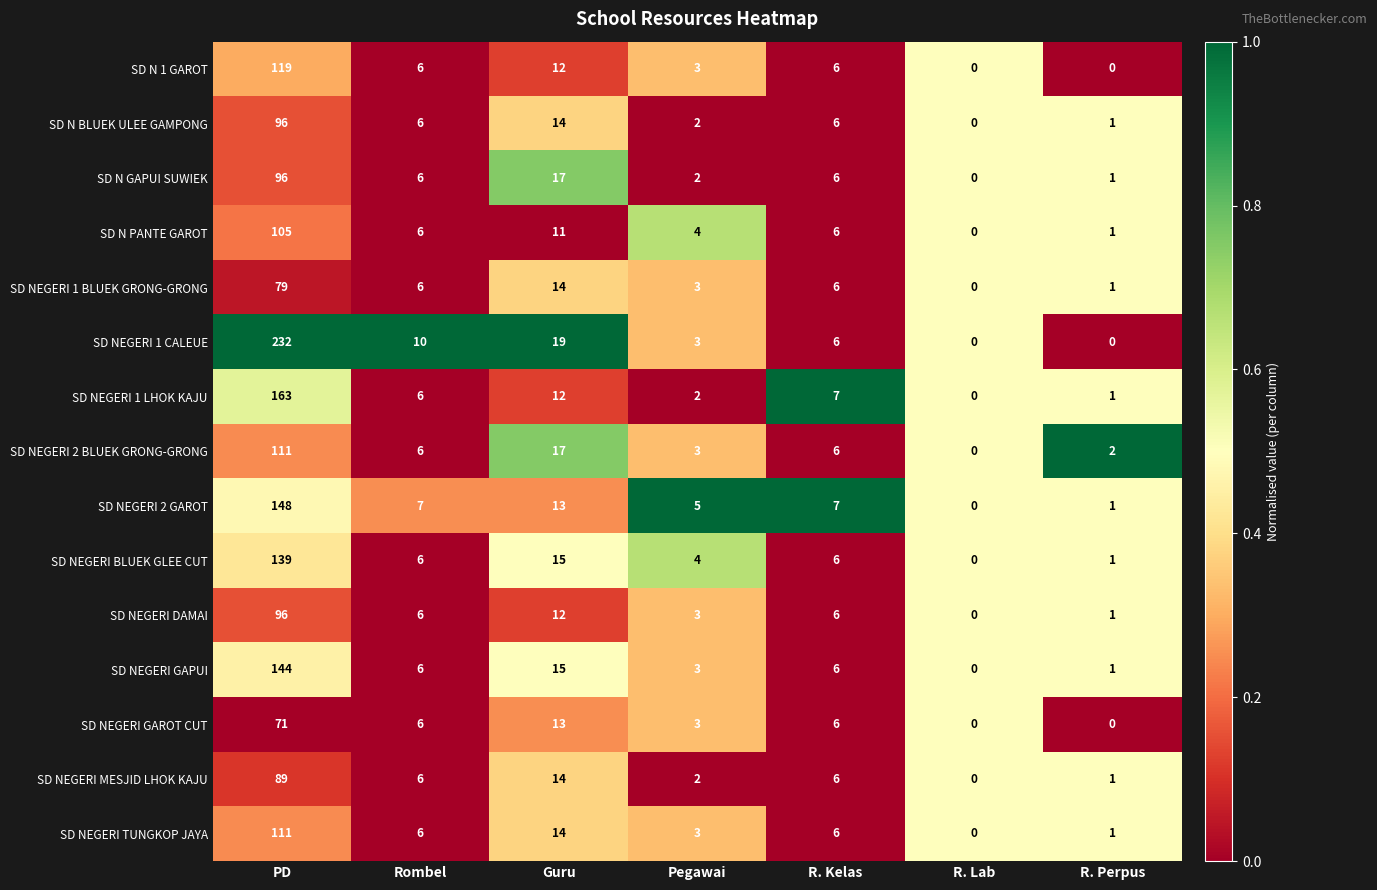

Is the value of SD NEGERI TUNGKOP JAYA at R. Kelas greater than the value of SD NEGERI BLUEK GLEE CUT at PD?

No